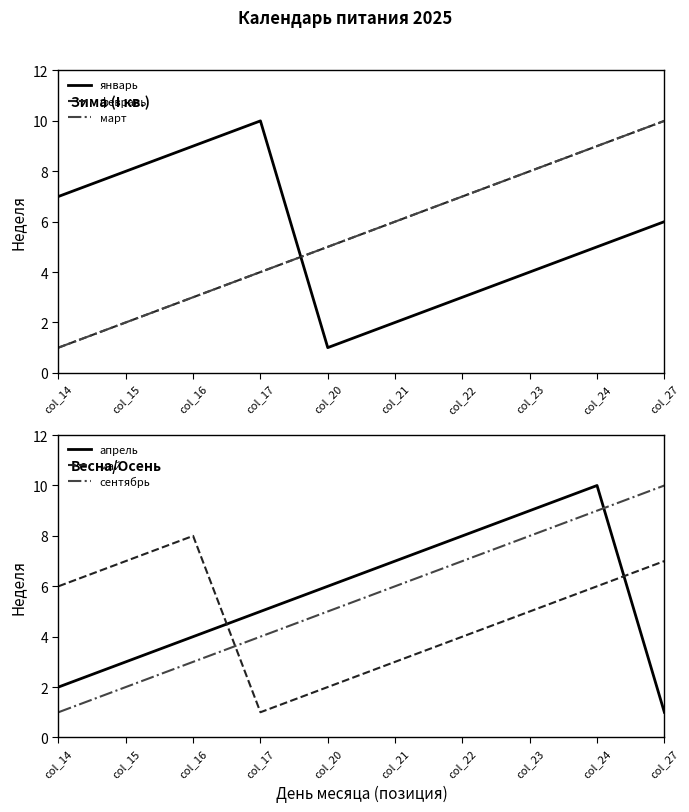

True or false: апрель has more than 1 points higher than both neighbors.

False